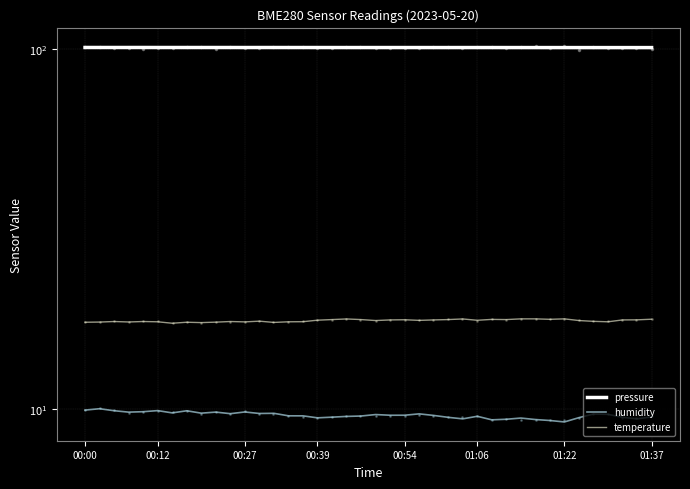

True or false: humidity and temperature intersect in this chart.

False